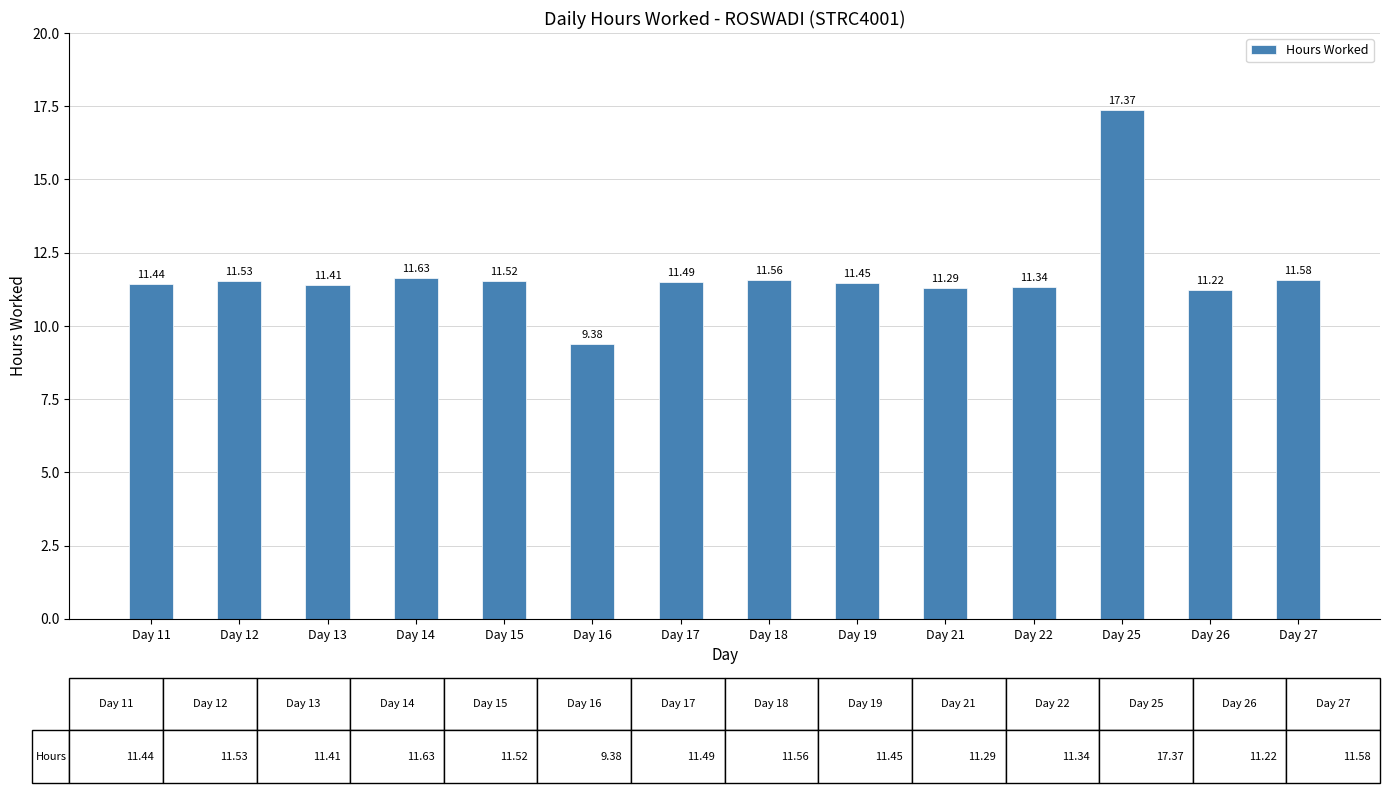

Rank the categories by value from highest to lowest.

Day 25, Day 14, Day 27, Day 18, Day 12, Day 15, Day 17, Day 19, Day 11, Day 13, Day 22, Day 21, Day 26, Day 16